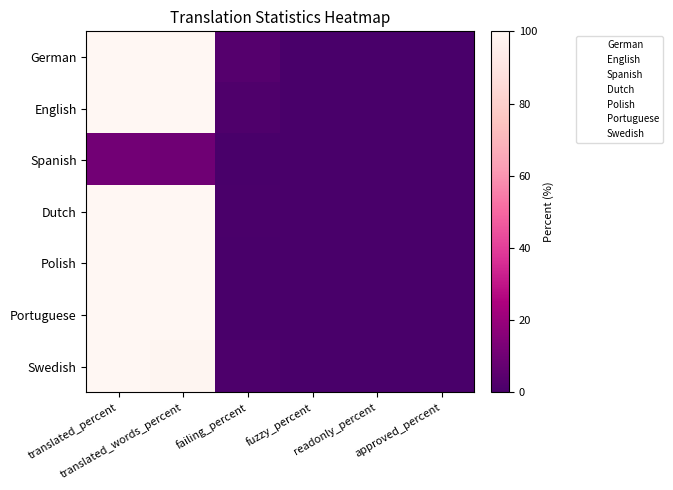

Which category has the lowest value across all series?

fuzzy_percent